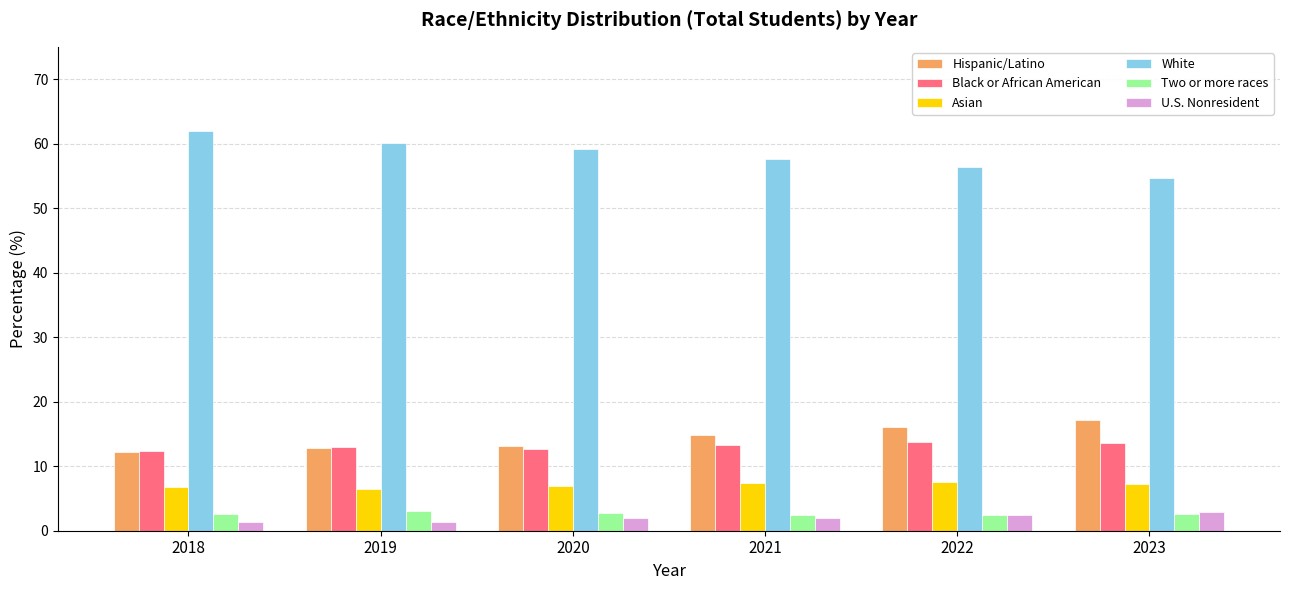

Which category has the lowest value in the White series?

2023